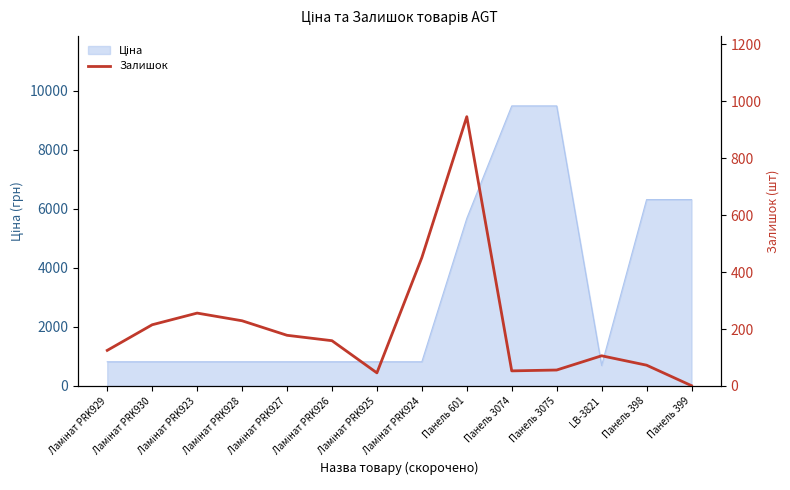

What is the smallest value displayed?

1